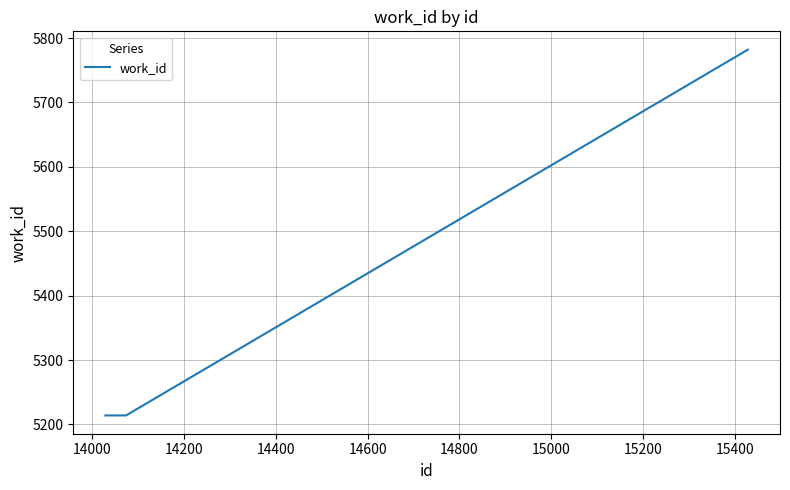

What is the smallest value displayed?

5214